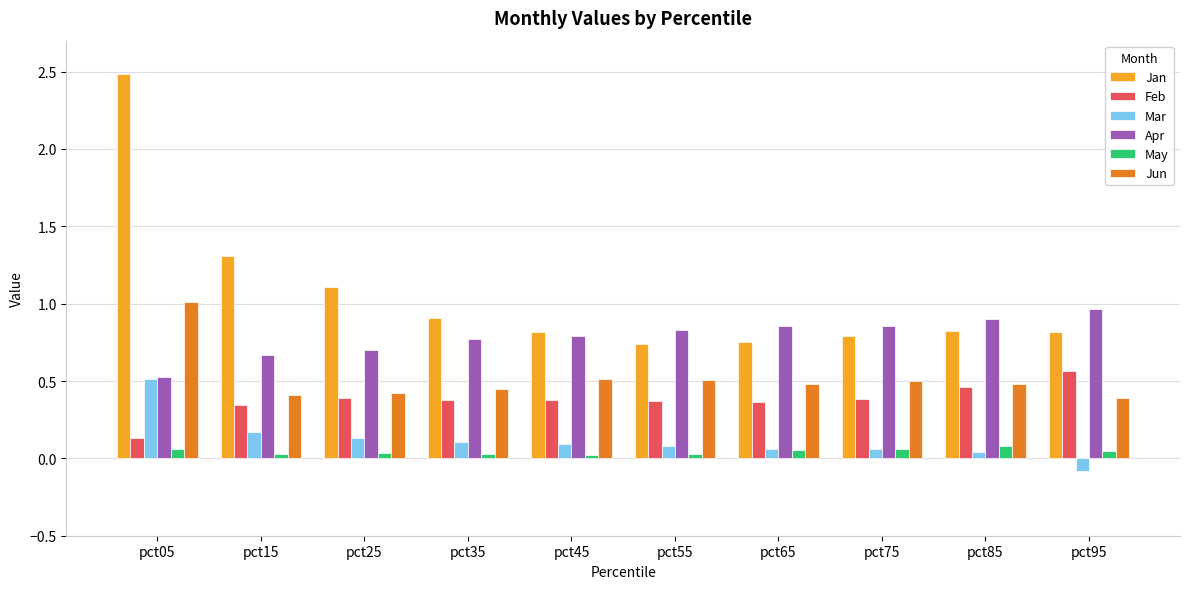

Count the number of data series in this chart.

6